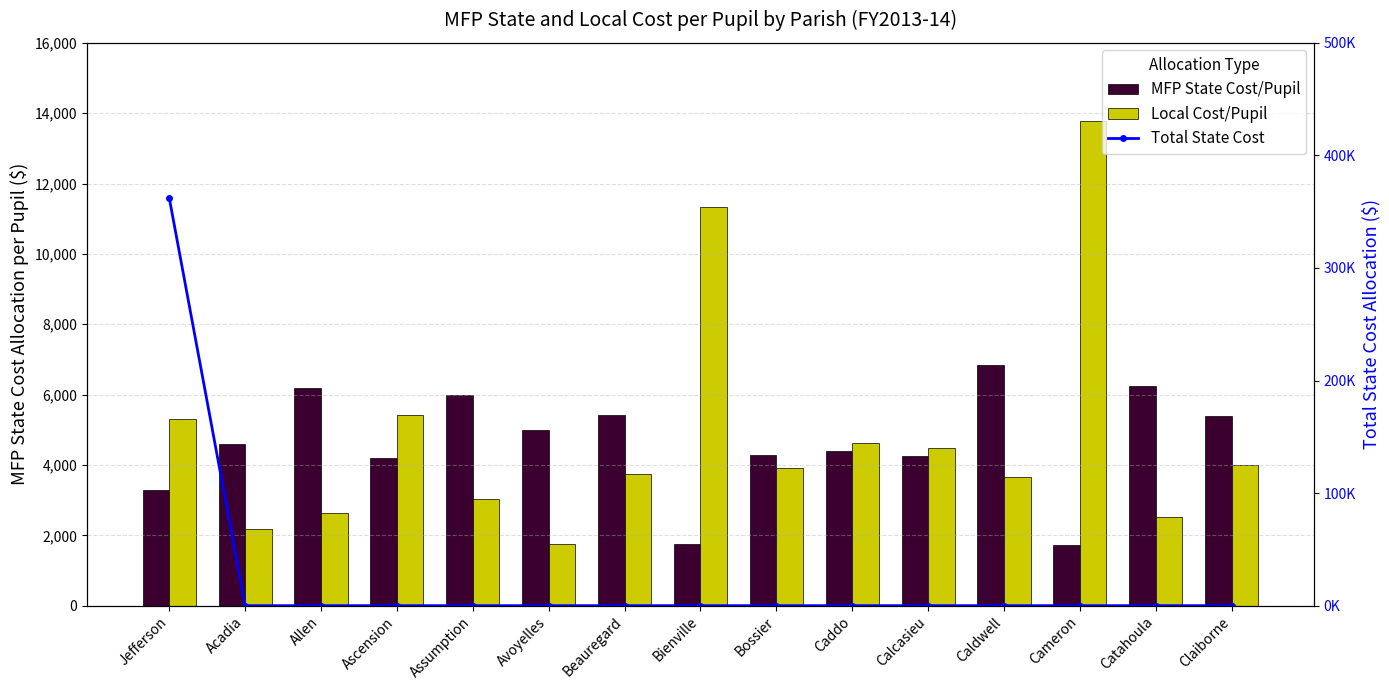

What is the value of the Local Cost/Pupil bar at the 7th from the left?

3735.0